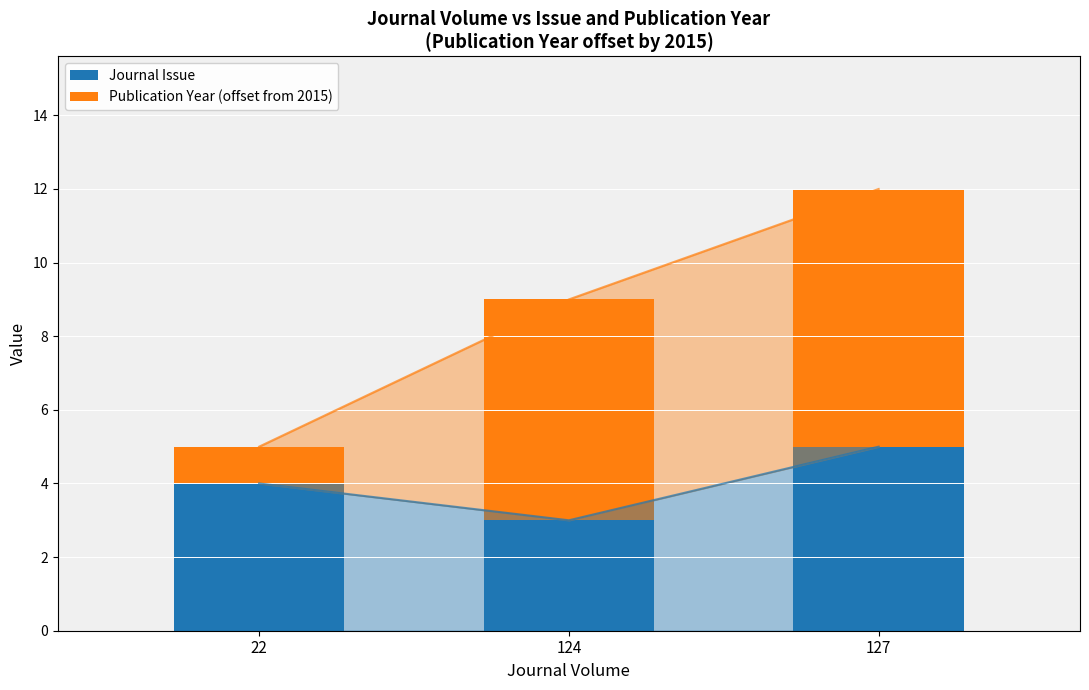

Reading left to right, what are all the values shown in this chart?

Journal Issue: 22=4	124=3	127=5
Publication Year (offset from 2015): 22=1	124=6	127=7